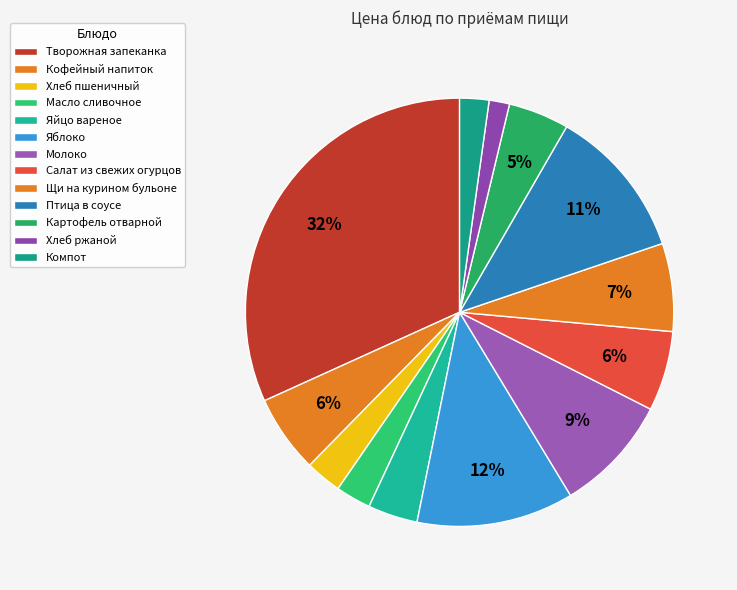

How many slices are in this pie chart?

13